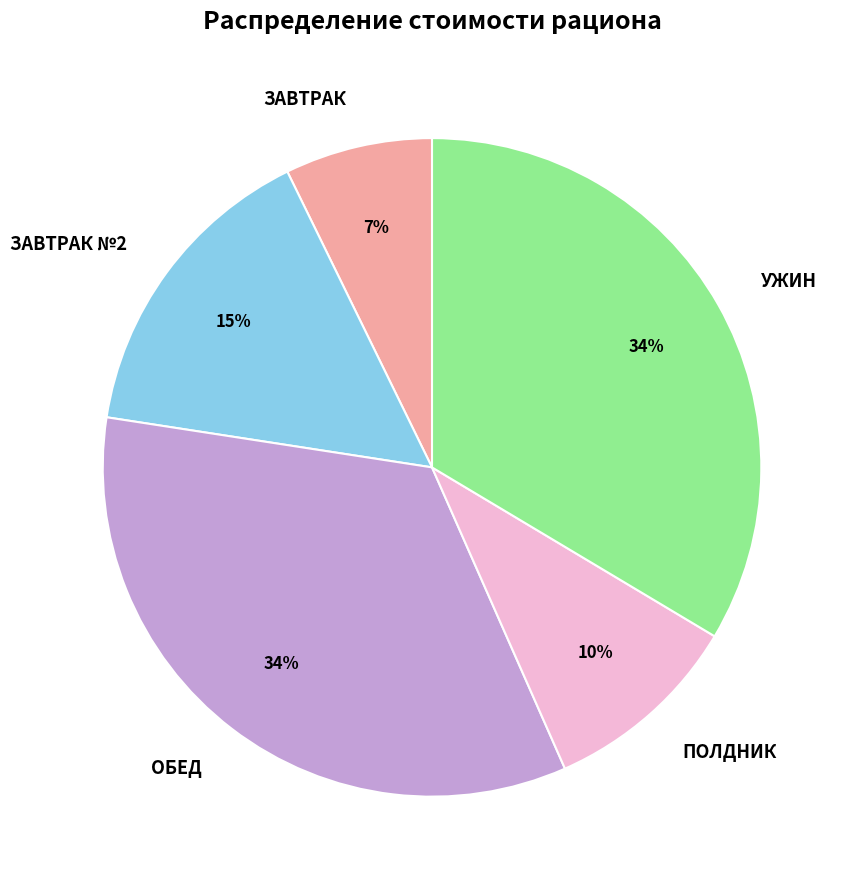

Which category has the smallest portion of the pie?

ЗАВТРАК